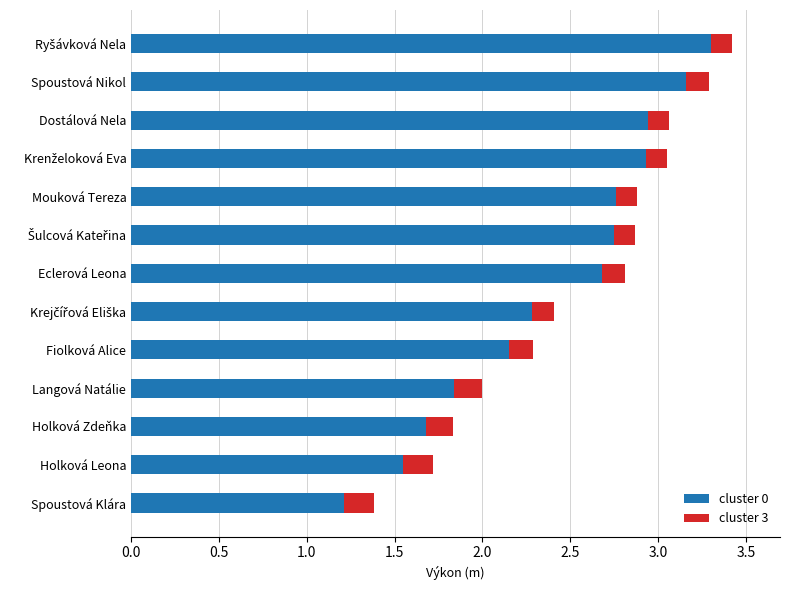

What is the difference between the cluster 0 values at Langová Natálie and Eclerová Leona?

0.8